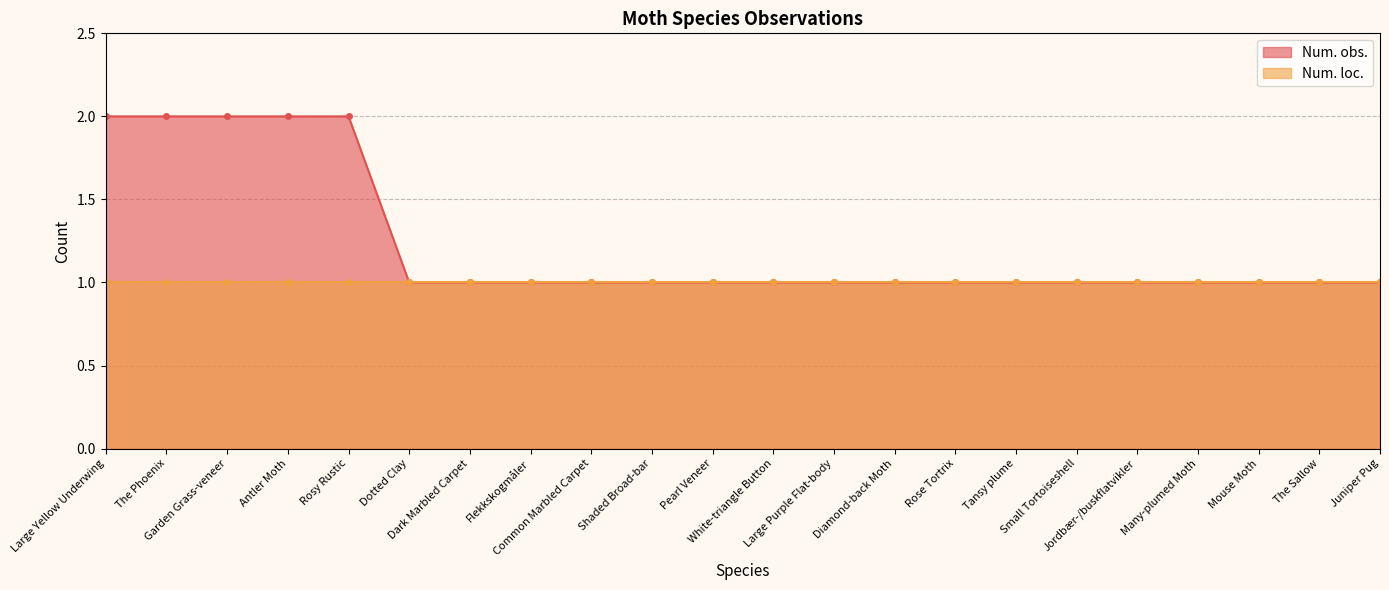

What is the value of the 16th point from the left?

1